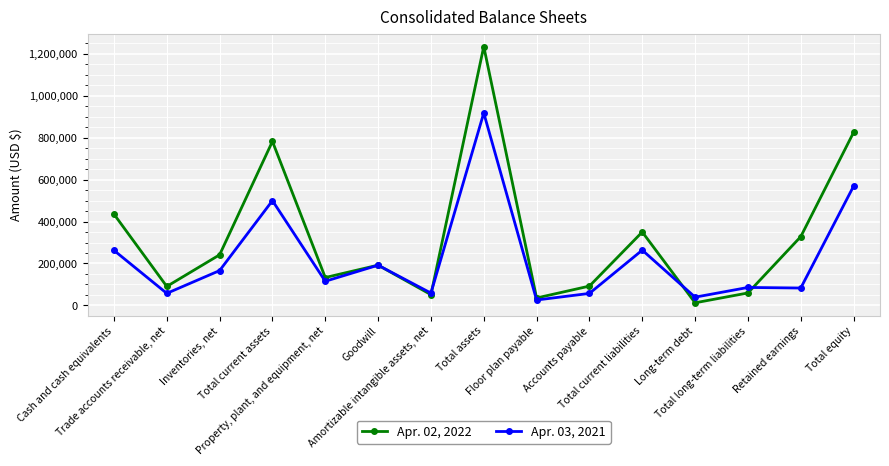

Rank the categories by Apr. 03, 2021 value from highest to lowest.

Total assets, Total equity, Total current assets, Total current liabilities, Cash and cash equivalents, Goodwill, Inventories, net, Property, plant, and equipment, net, Total long-term liabilities, Retained earnings, Amortizable intangible assets, net, Trade accounts receivable, net, Accounts payable, Long-term debt, Floor plan payable